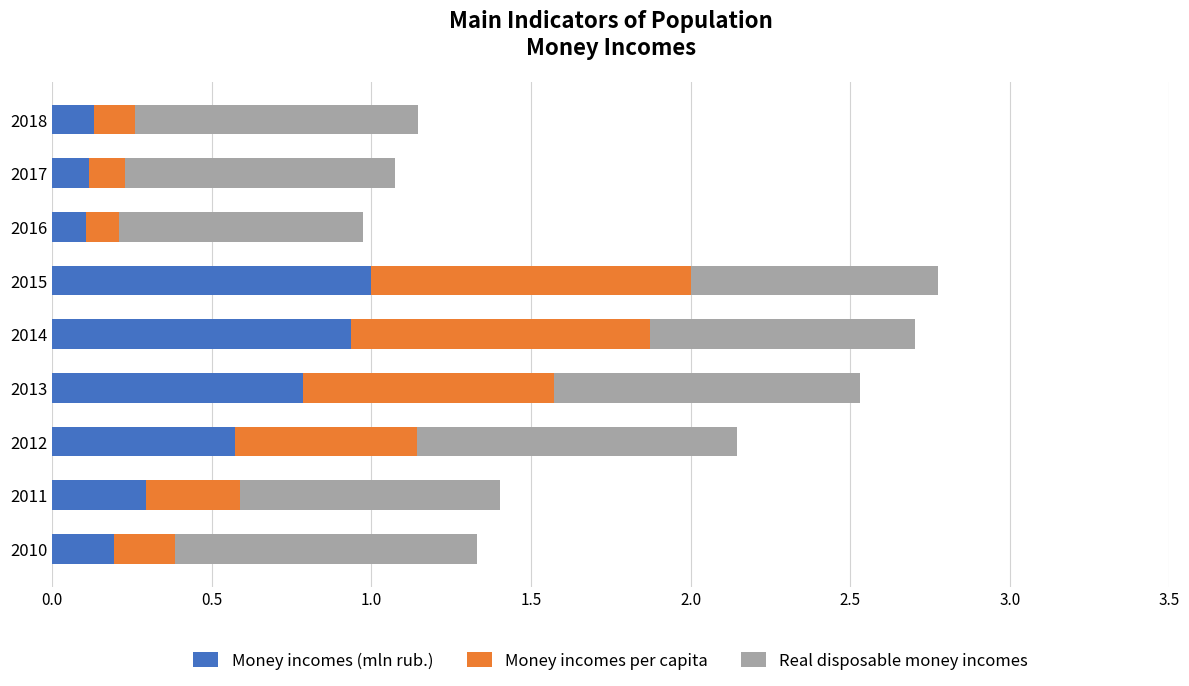

The value of Money incomes (mln rub.) at 2012 is 1.0. True or false?

False